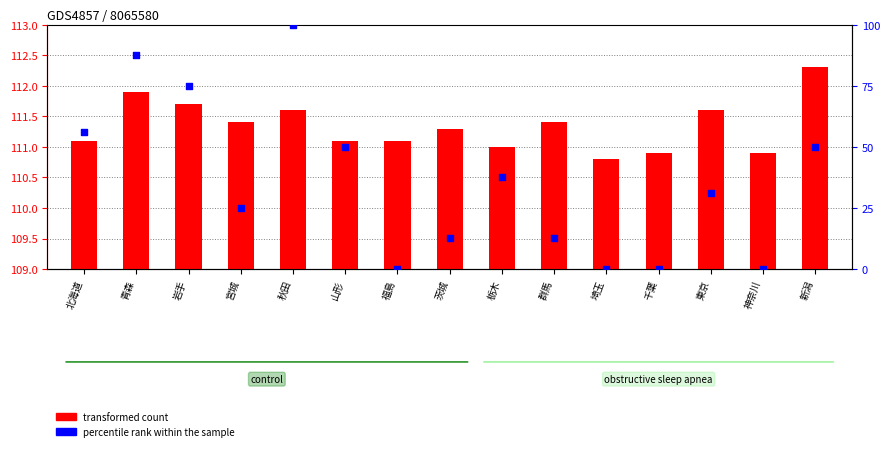

What are all the series names shown in the legend?

transformed count, percentile rank within the sample